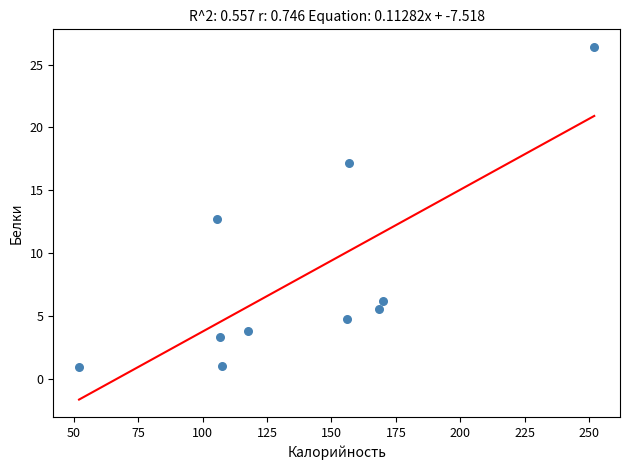

What is the range of X values (max minus min)?

200.0